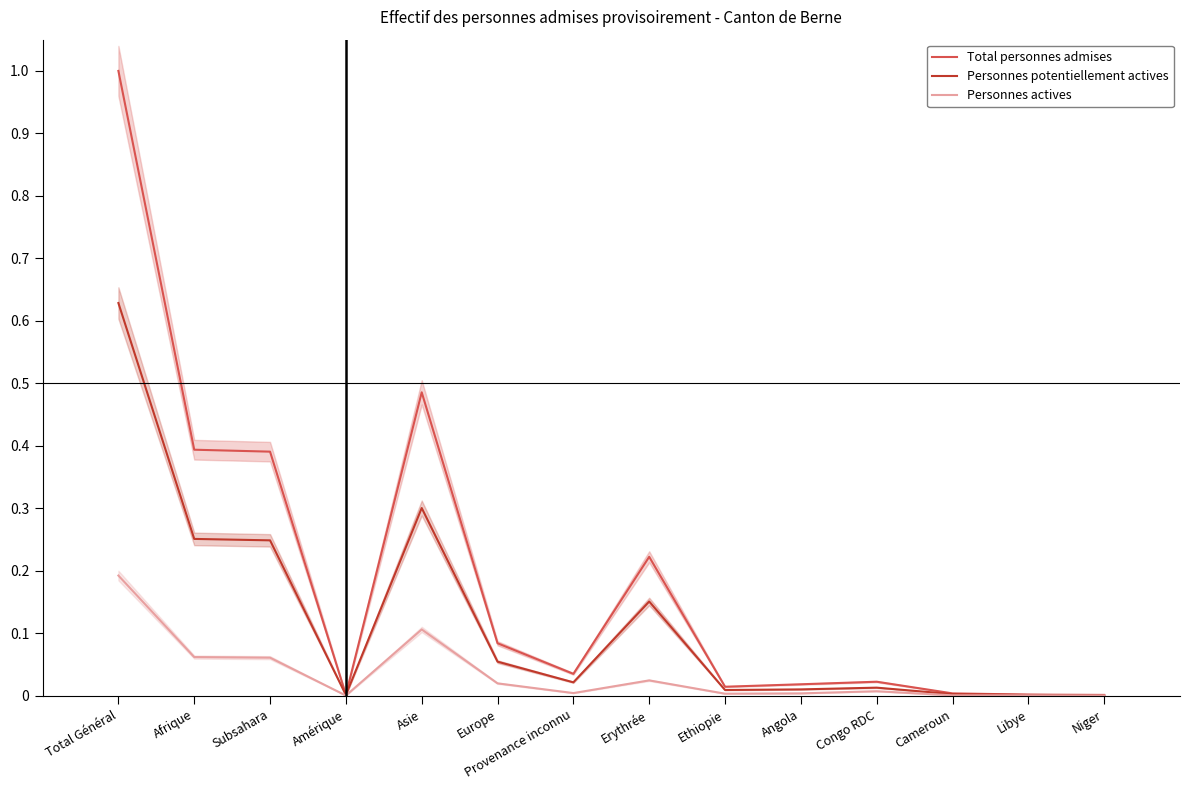

True or false: Personnes potentiellement actives and Personnes actives intersect in this chart.

False